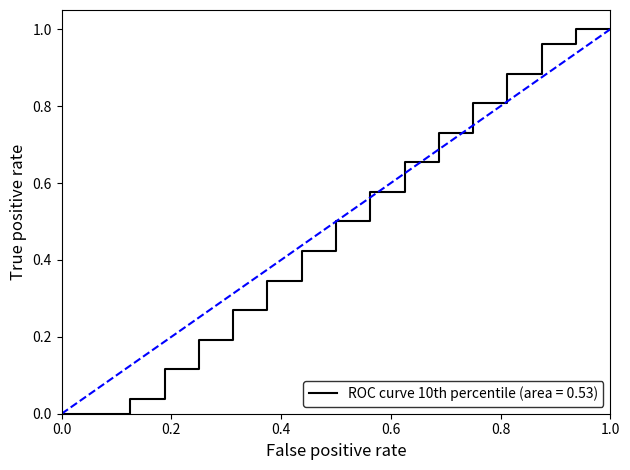

Is it true that ROC curve 10th percentile (area = 0.53) equals -0.5 at 0.0?

False